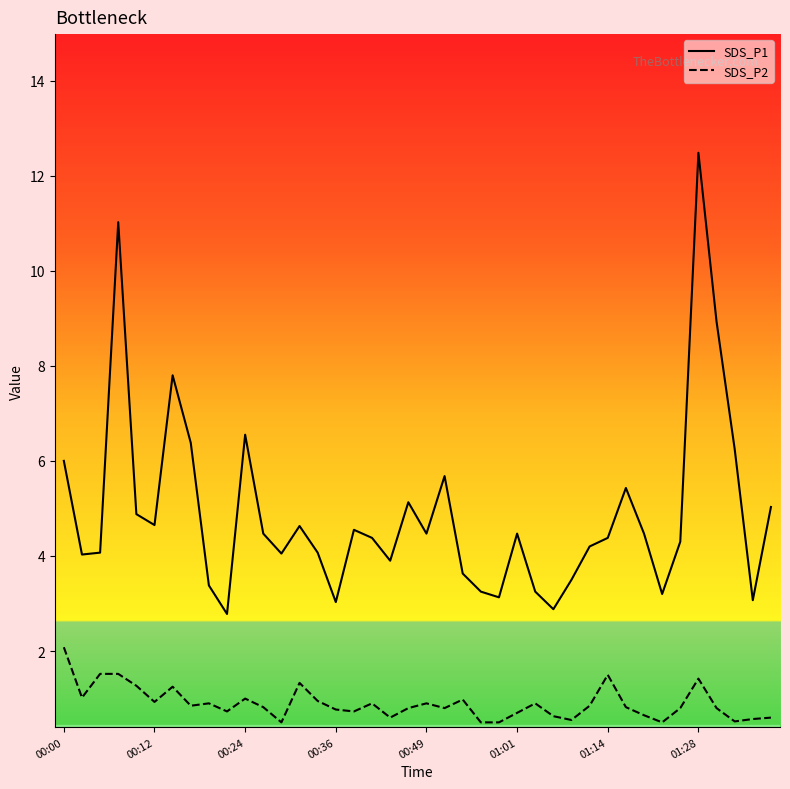

What is the minimum value shown in the chart?

0.5